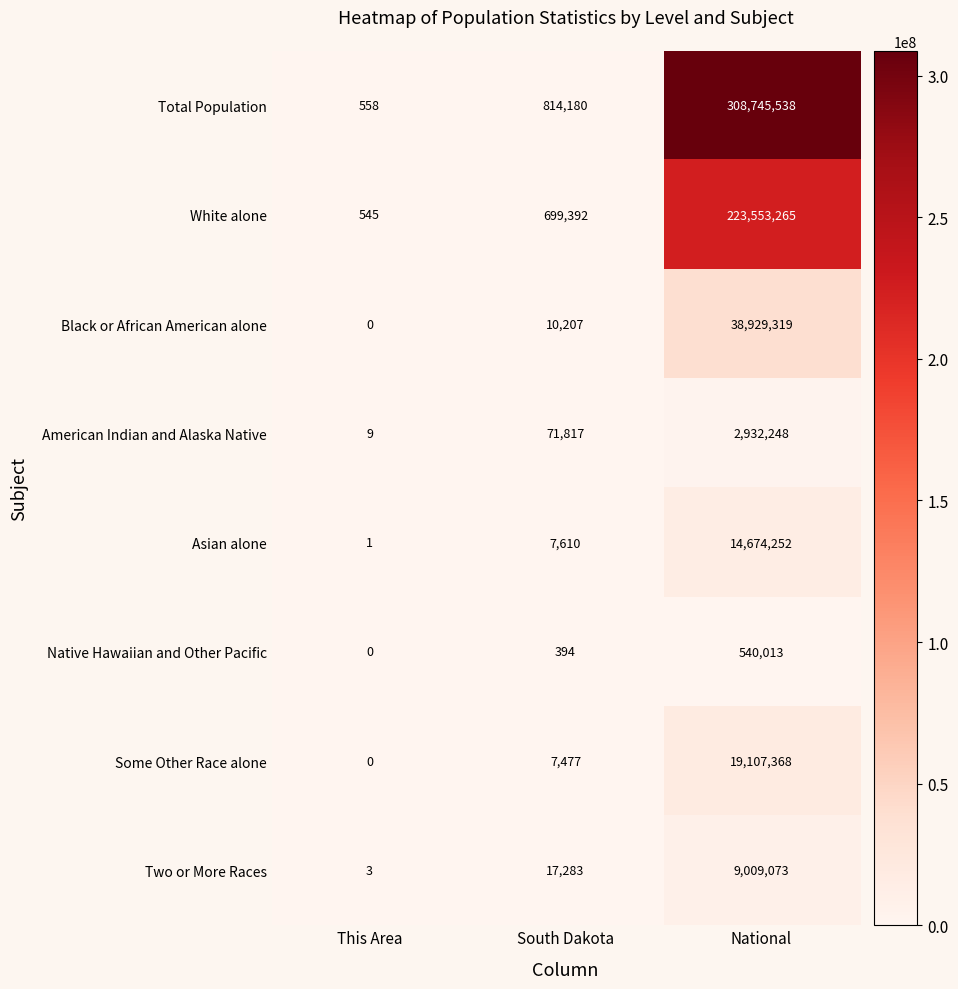

Which series has the largest total across all categories?

Total Population